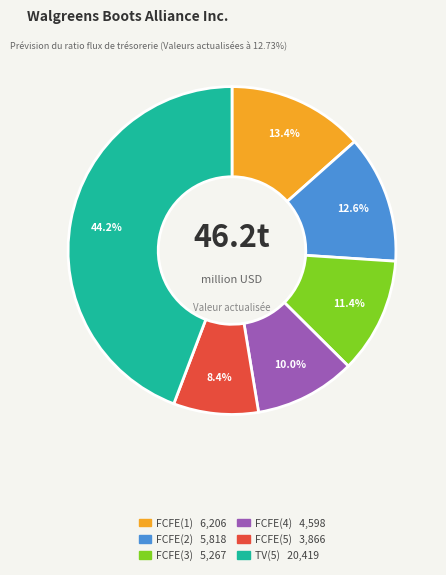

Does any single category account for the majority?

No